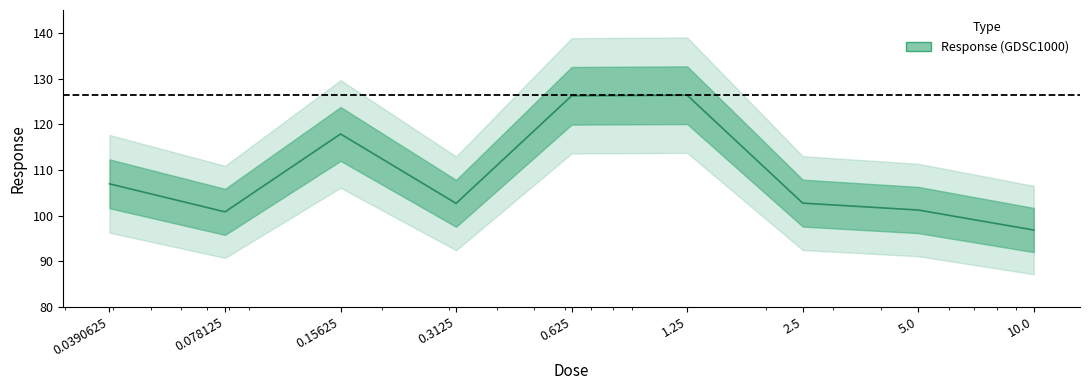

Where is the first local minimum?

0.078125